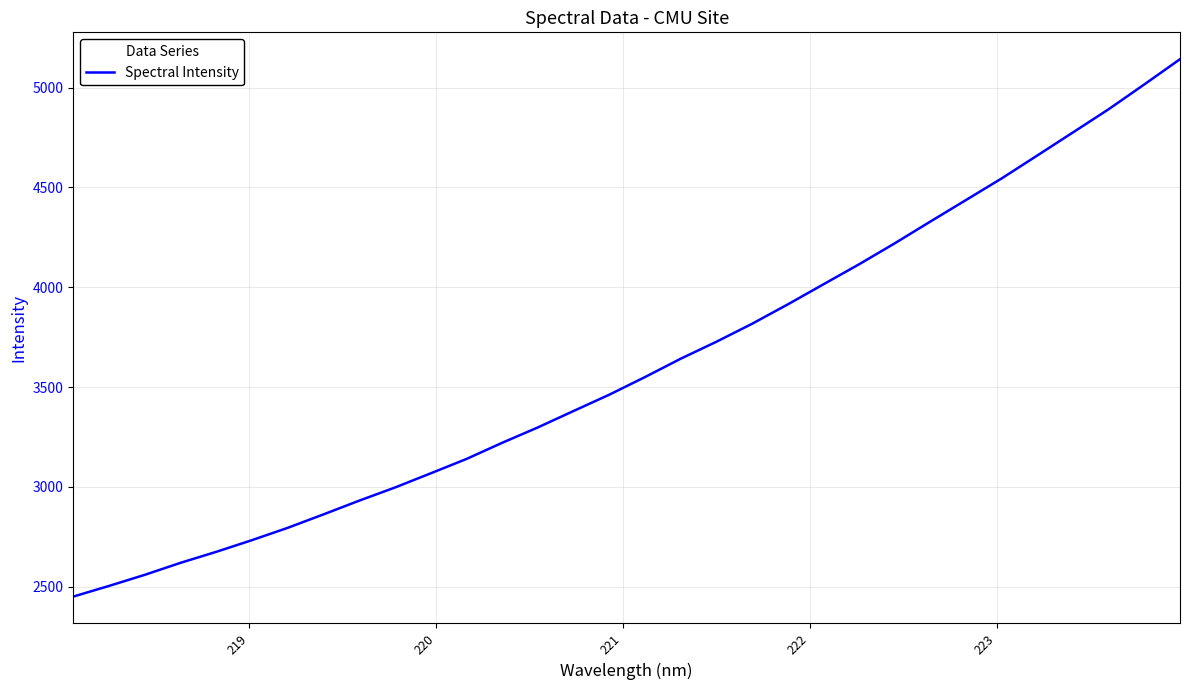

What is the maximum value shown in the chart?

5142.5